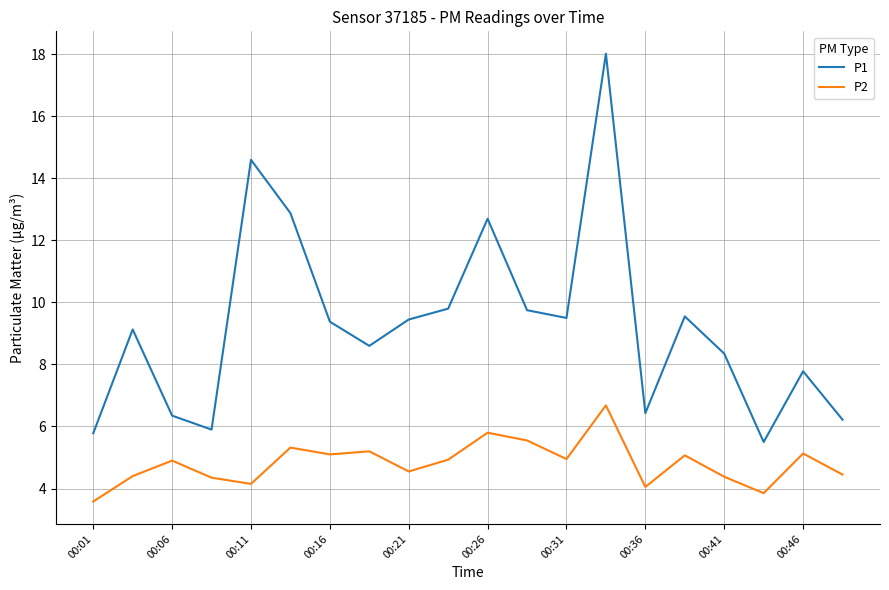

Which series has the widest spread of values?

P1